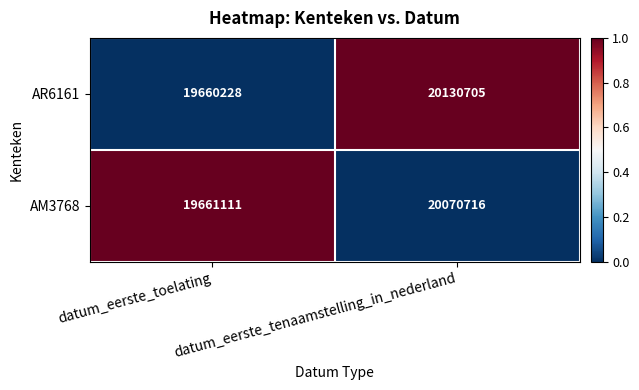

Is the value of AR6161 at datum_eerste_toelating greater than the value of AM3768 at datum_eerste_toelating?

No